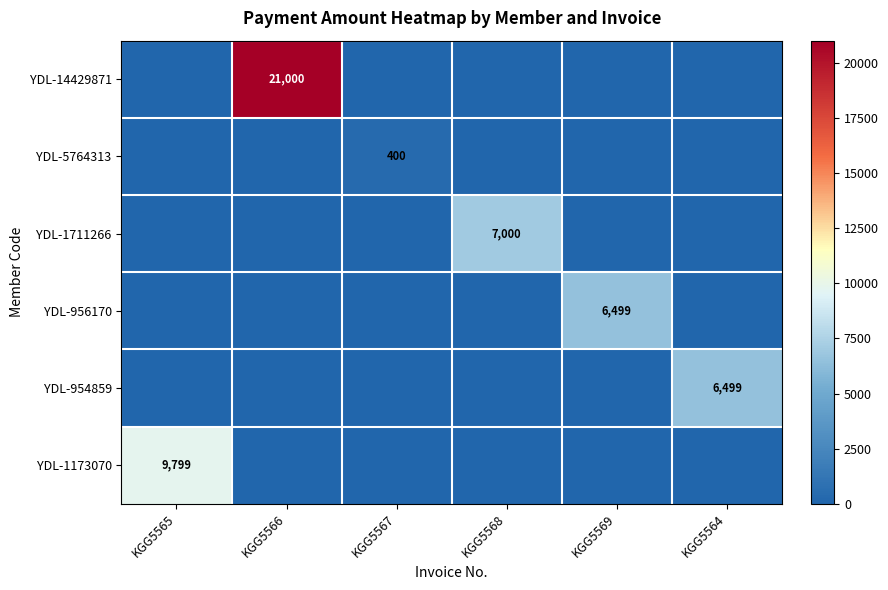

Is it true that YDL-956170 equals 6499 at KGG5569?

True